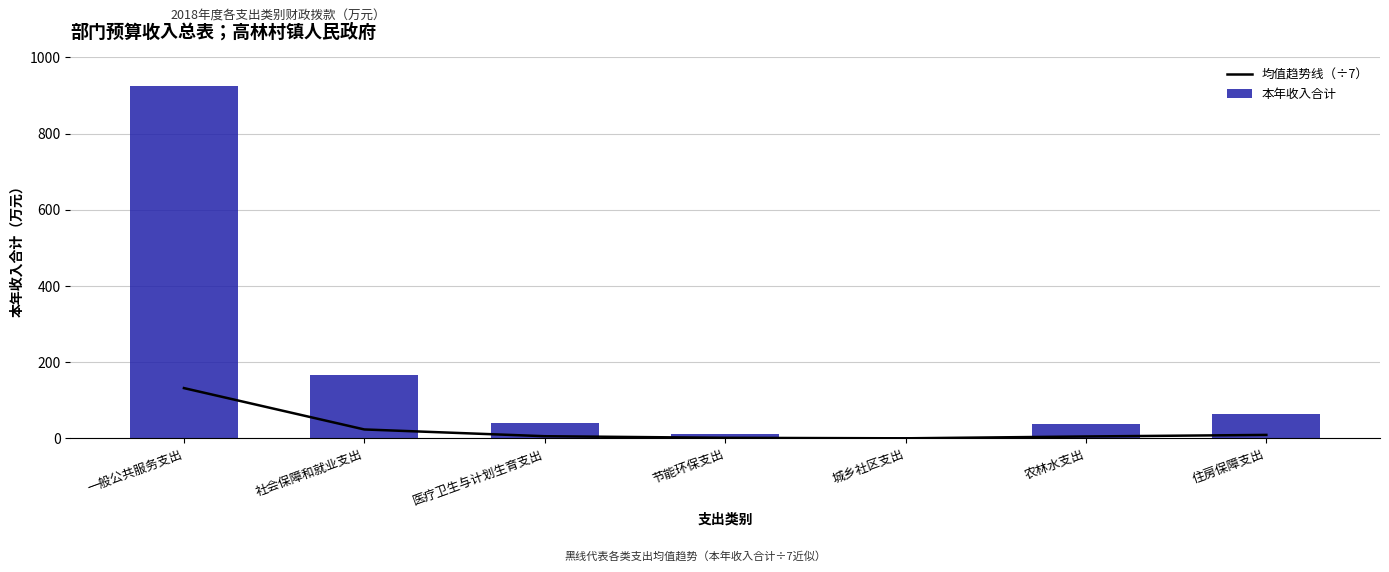

What is the minimum value shown in the chart?

0.5